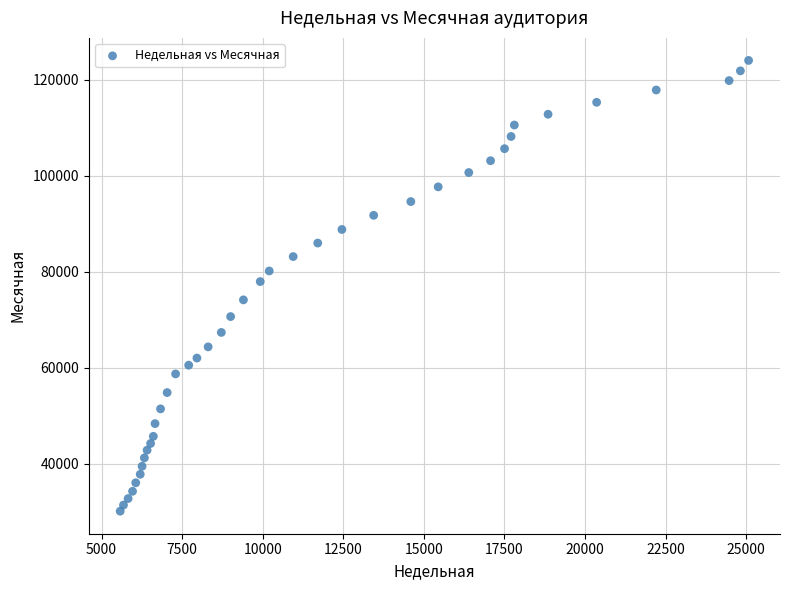

What is the range of X values (max minus min)?

19500